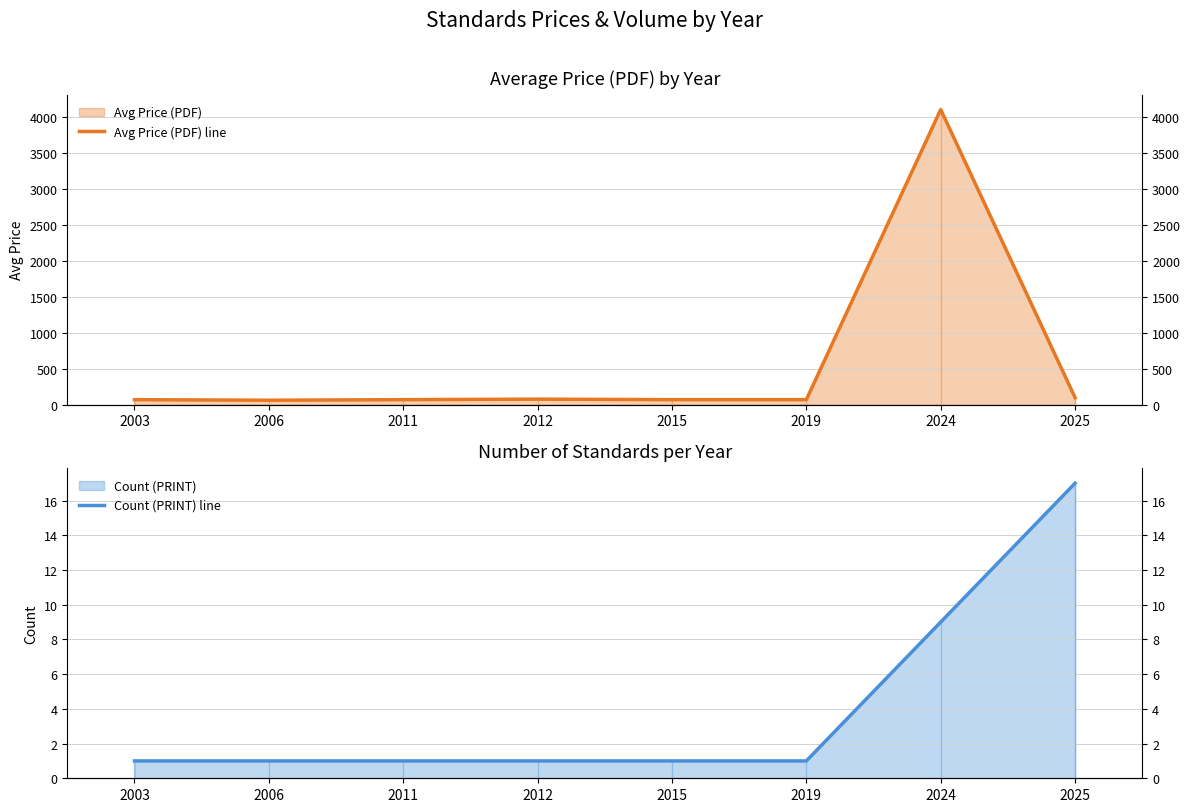

How many lines are shown in the chart?

2